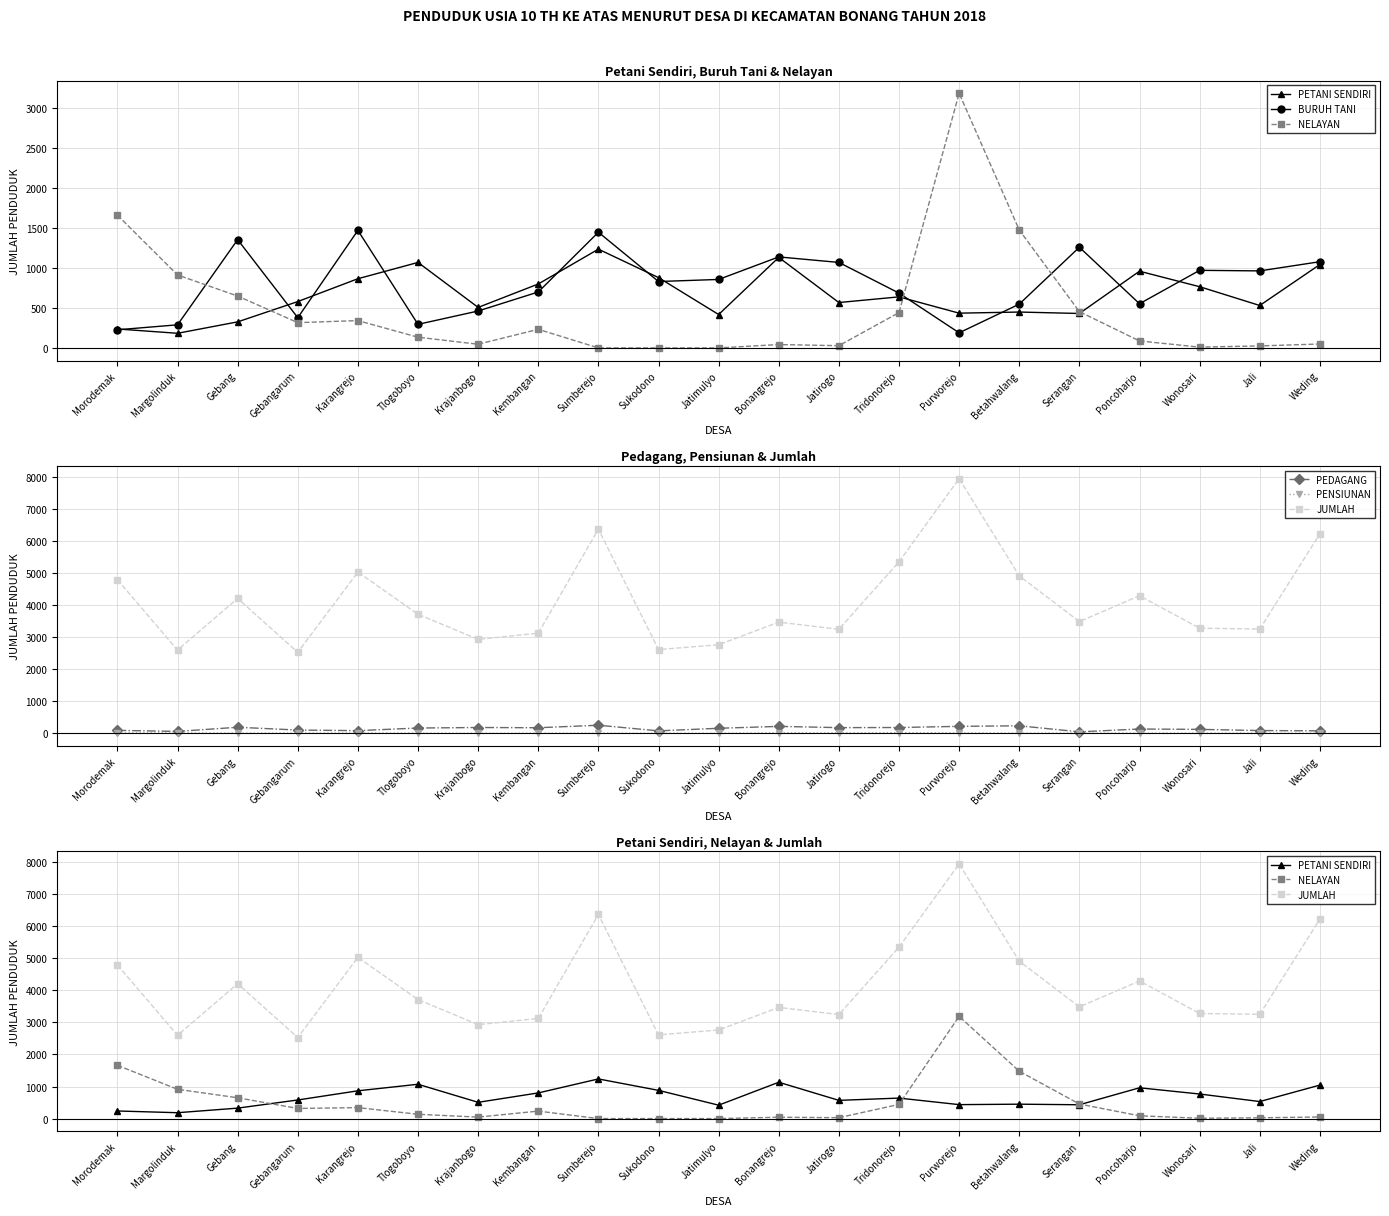

Which series has the largest total across all categories?

JUMLAH